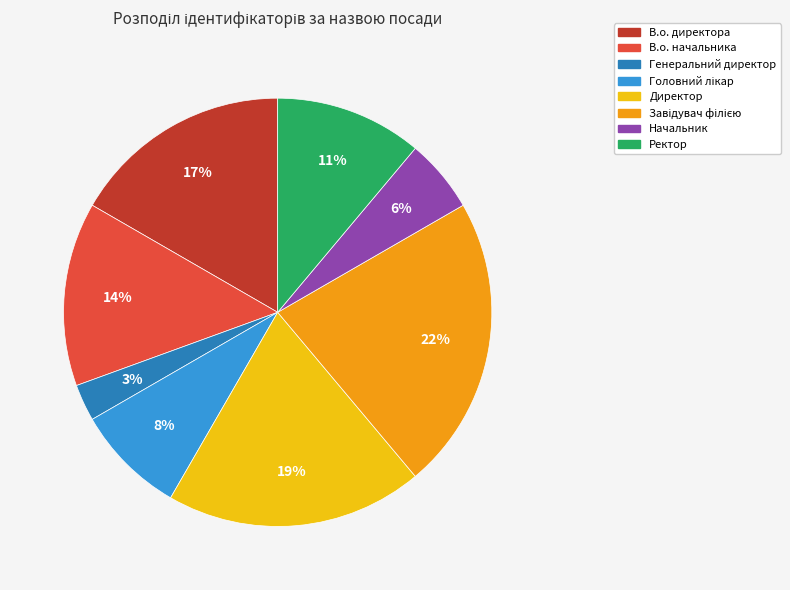

What percentage is the Начальник slice, to the nearest percent?

6%